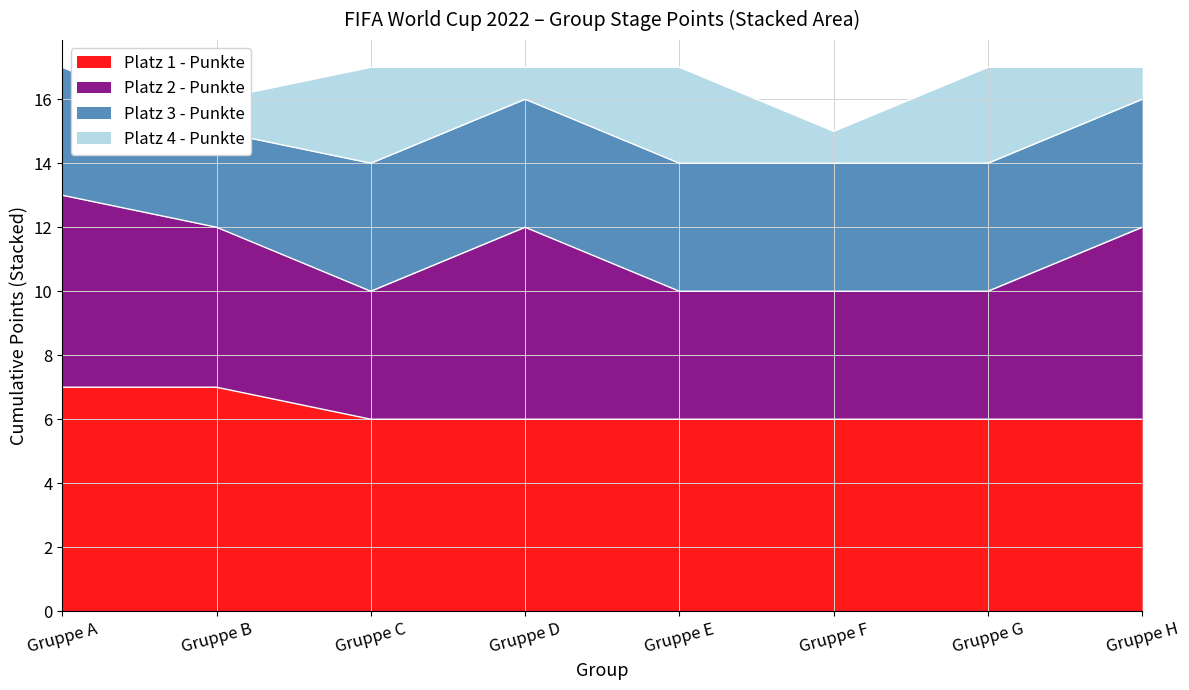

True or false: Platz 4 - Punkte has a value of 1 at Gruppe F.

True